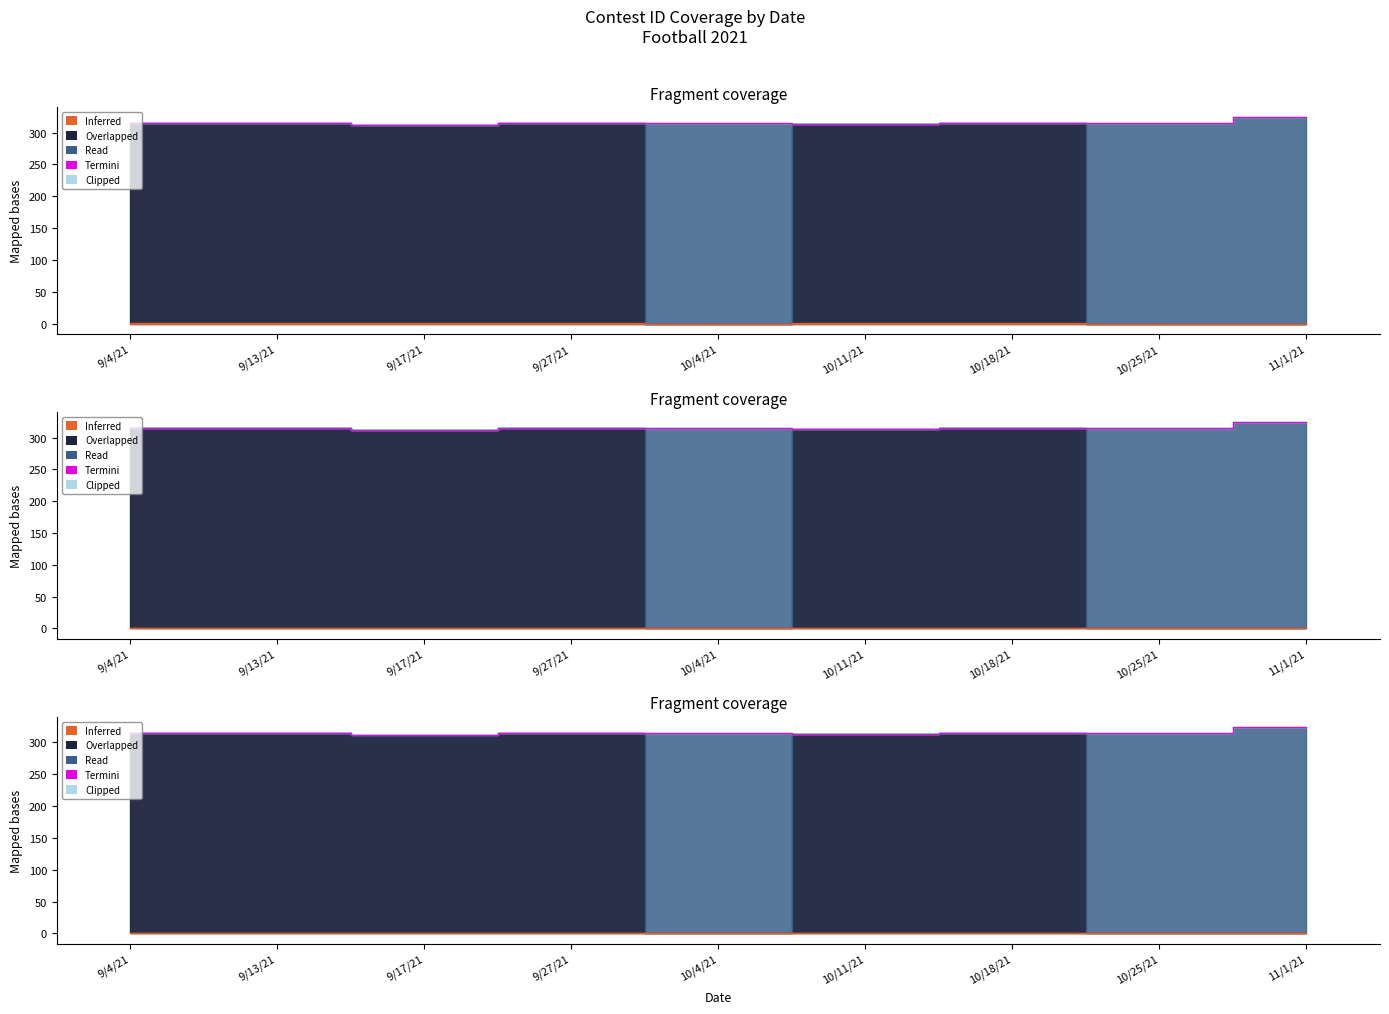

At which category does the chart reach its peak across all series?

11/1/21